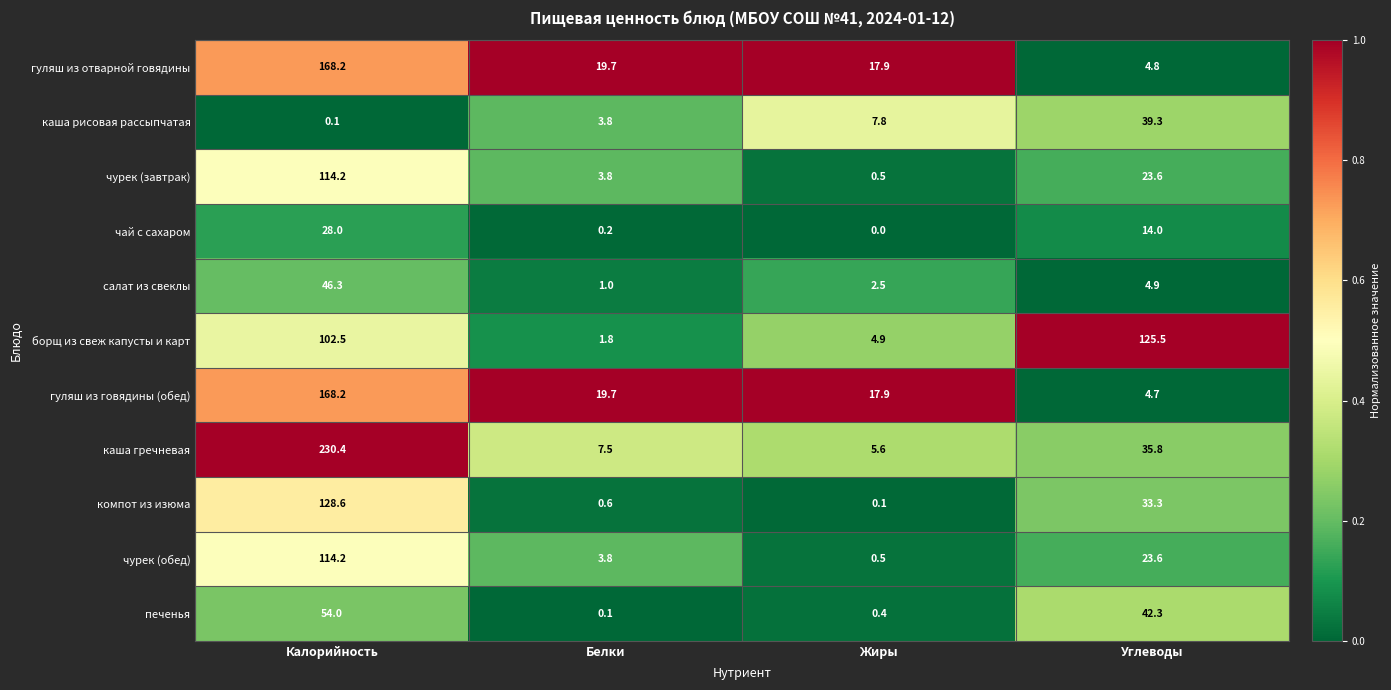

Which category has the lowest value across all series?

Жиры